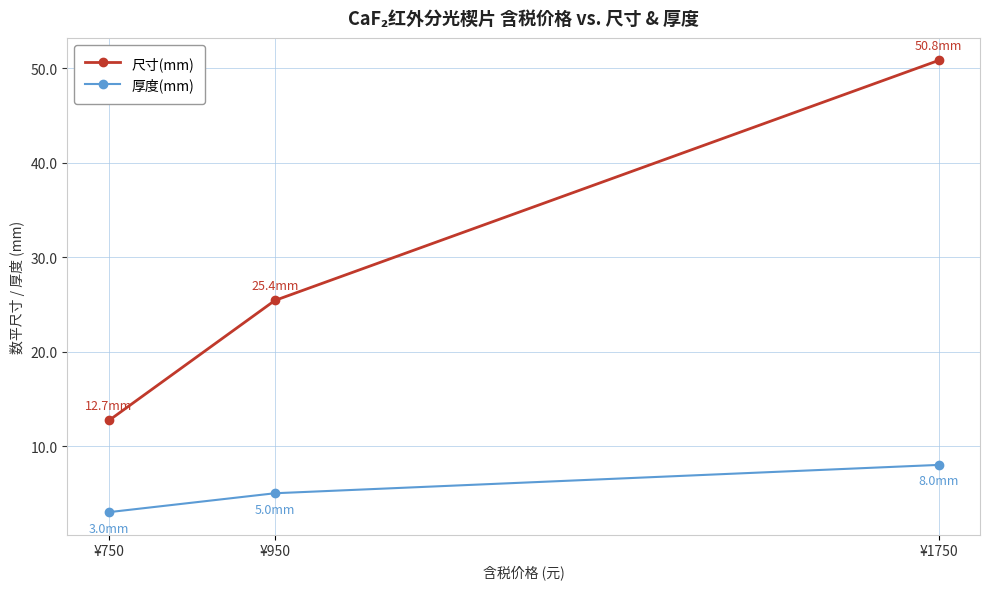

What is the difference between the maximum and minimum values in the 尺寸(mm) series?

38.1